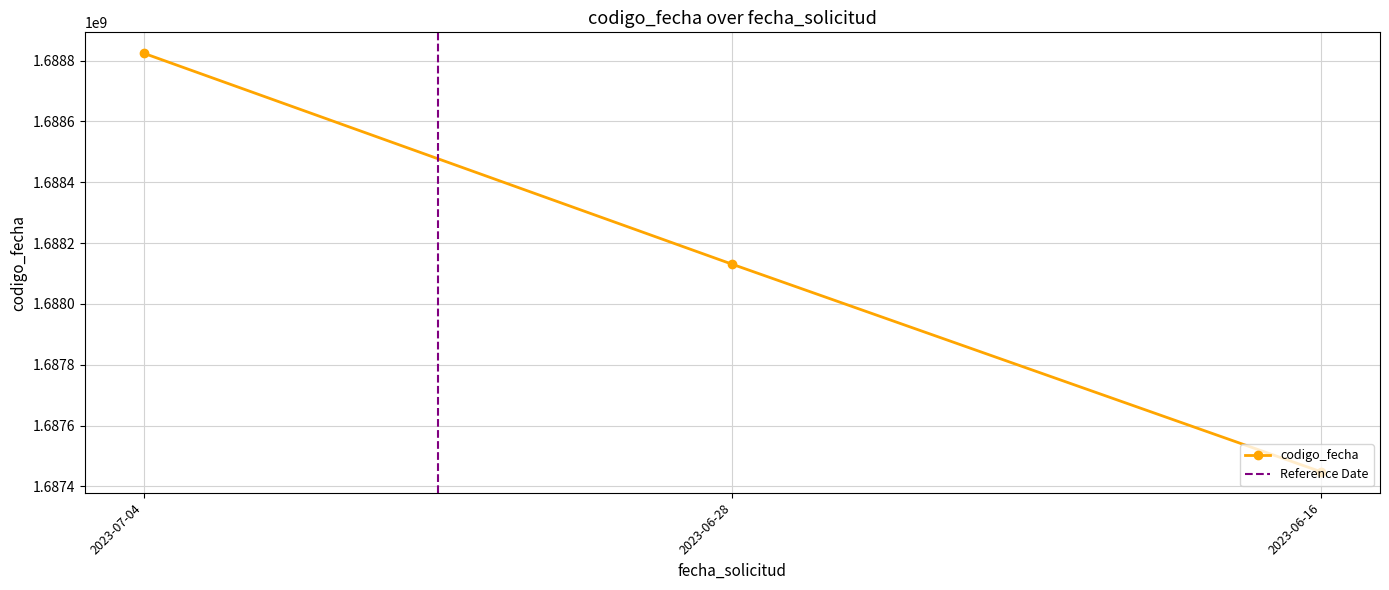

What is the label of the 1st point from the left?

2023-07-04